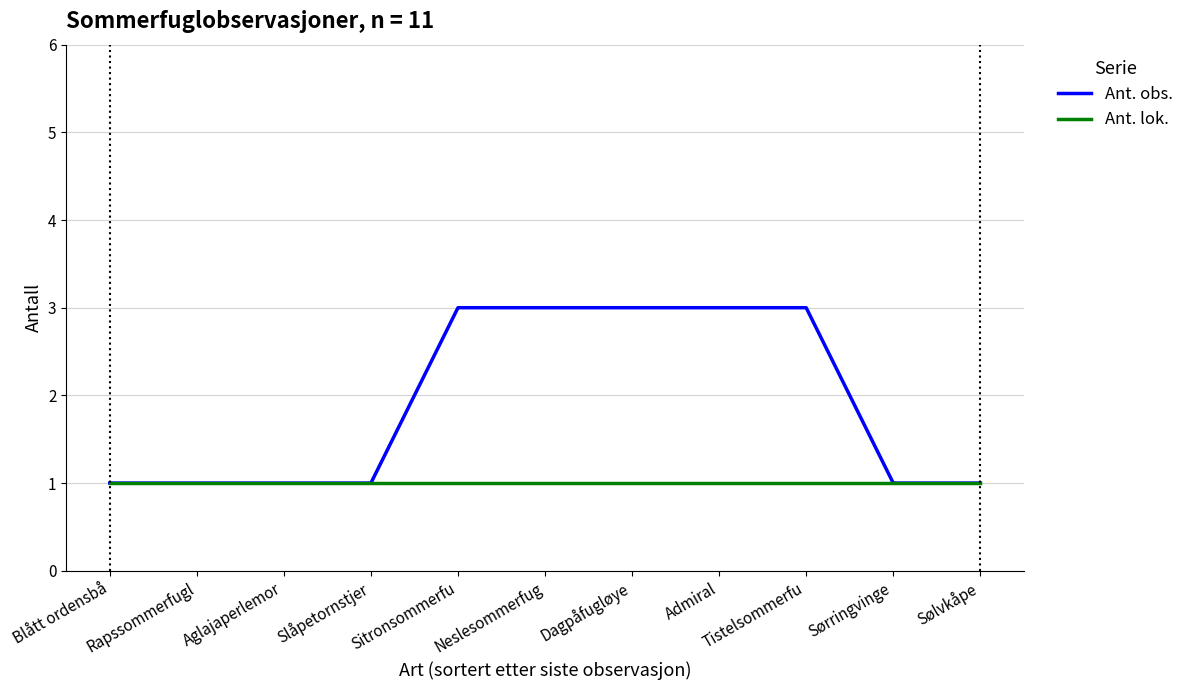

What is the lowest value of the Ant. lok. series?

1